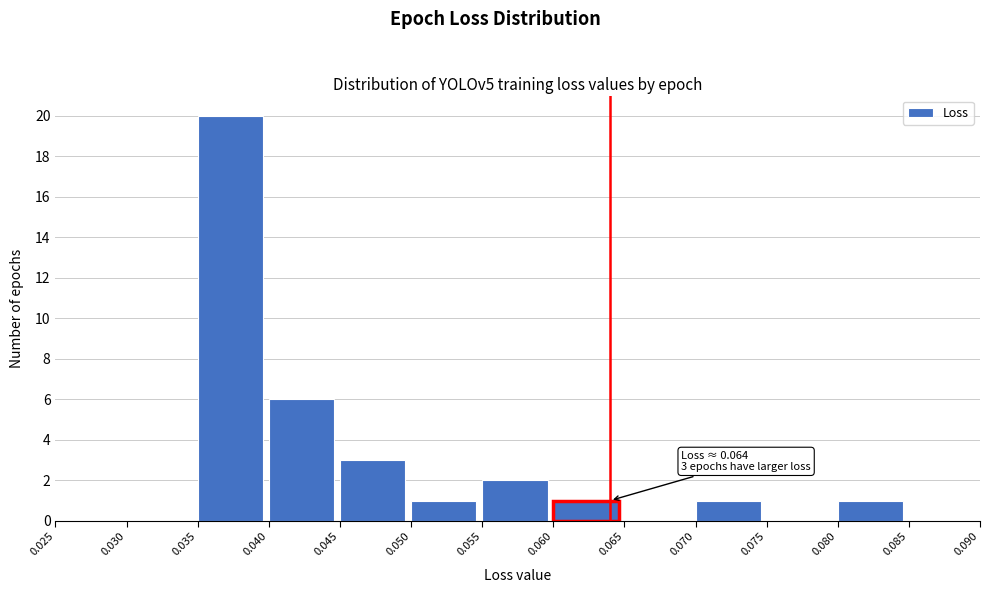

Which range on the x-axis has the tallest bar?

0.035 to 0.040